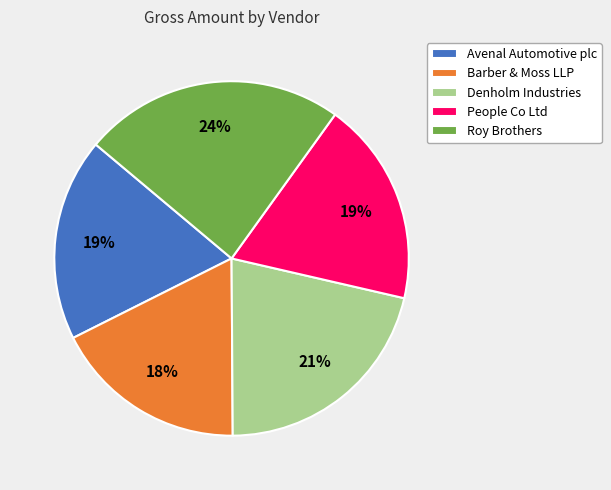

To the nearest percent, what is the difference between the largest and smallest slice percentages?

6%